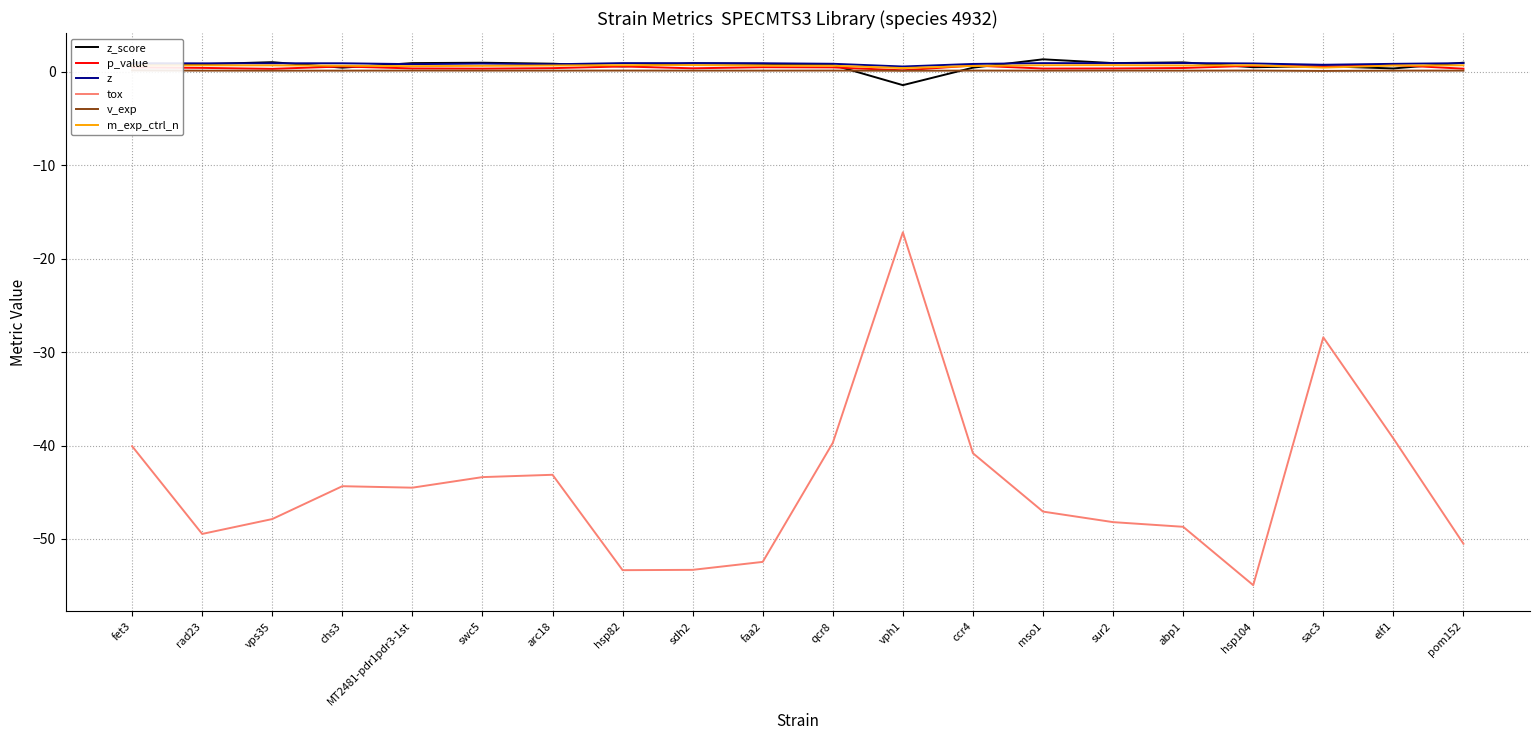

What is the value of the m_exp_ctrl_n point at the 9th from the left?

0.7